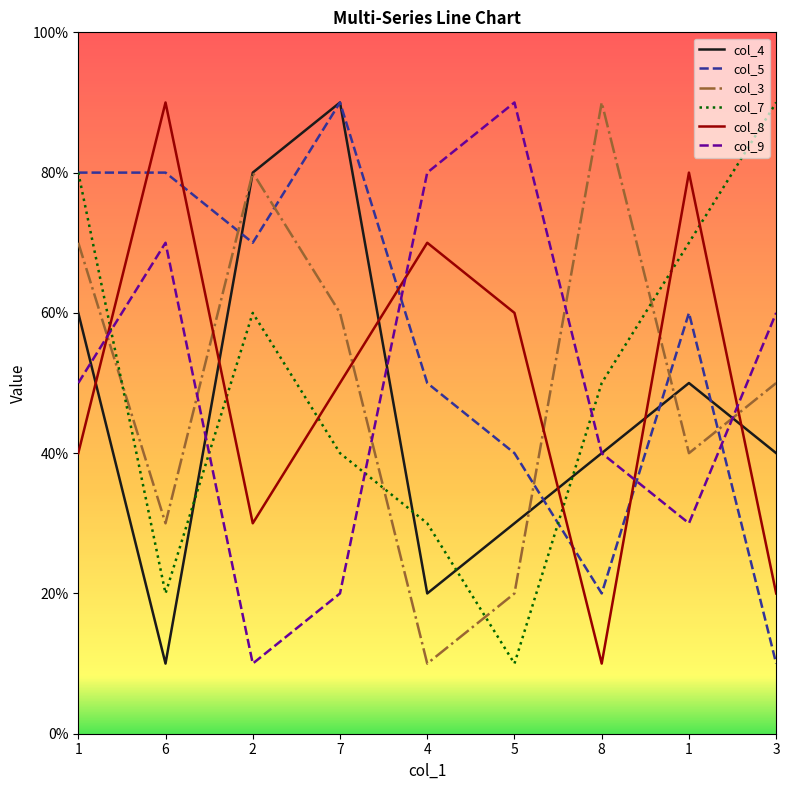

What are all the series names shown in the legend?

col_4, col_5, col_3, col_7, col_8, col_9